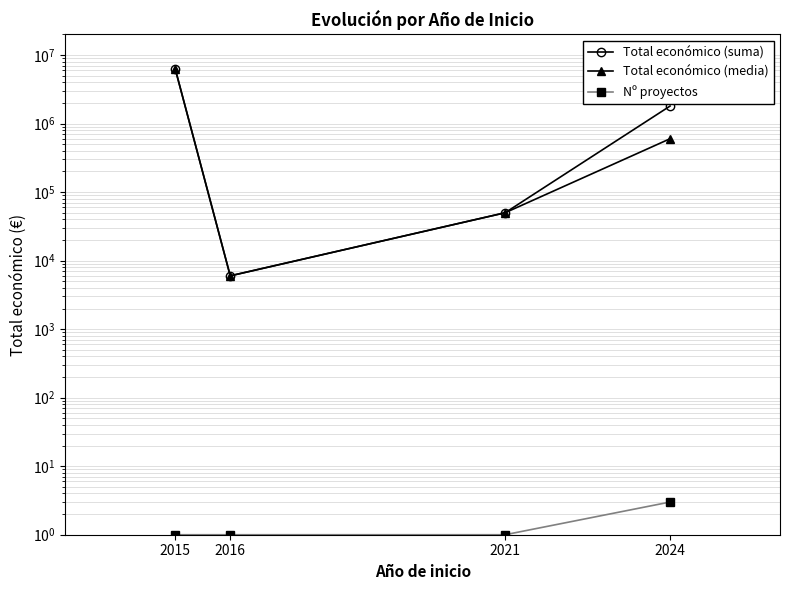

Rank the categories by Total económico (suma) value from lowest to highest.

2016, 2021, 2024, 2015